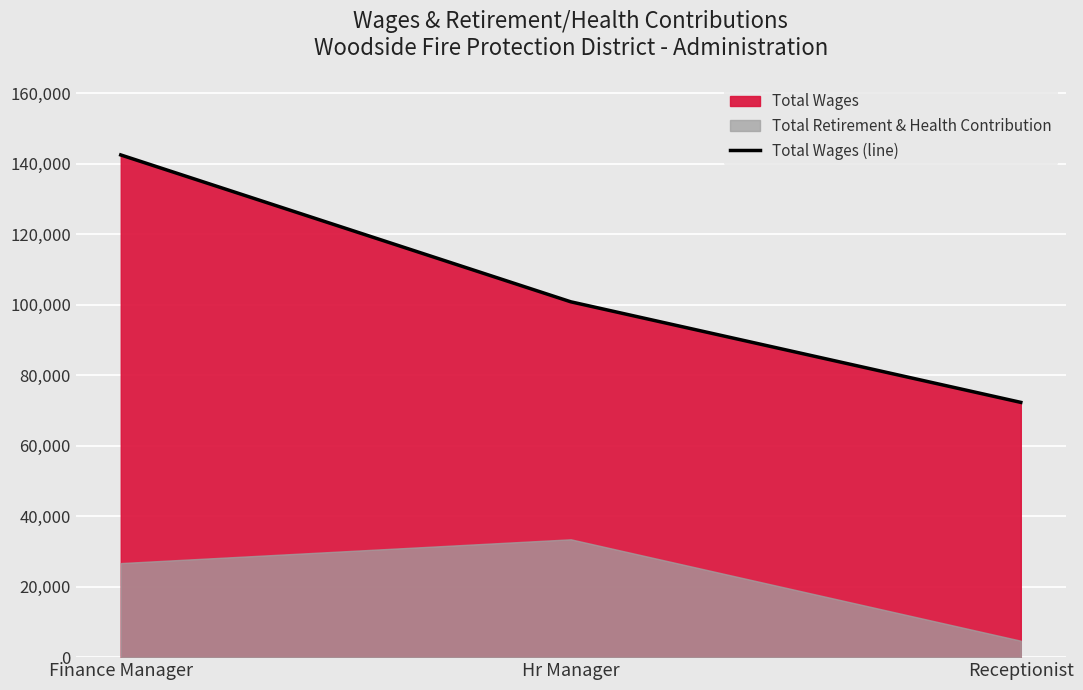

Count the number of values greater than 100840.

1